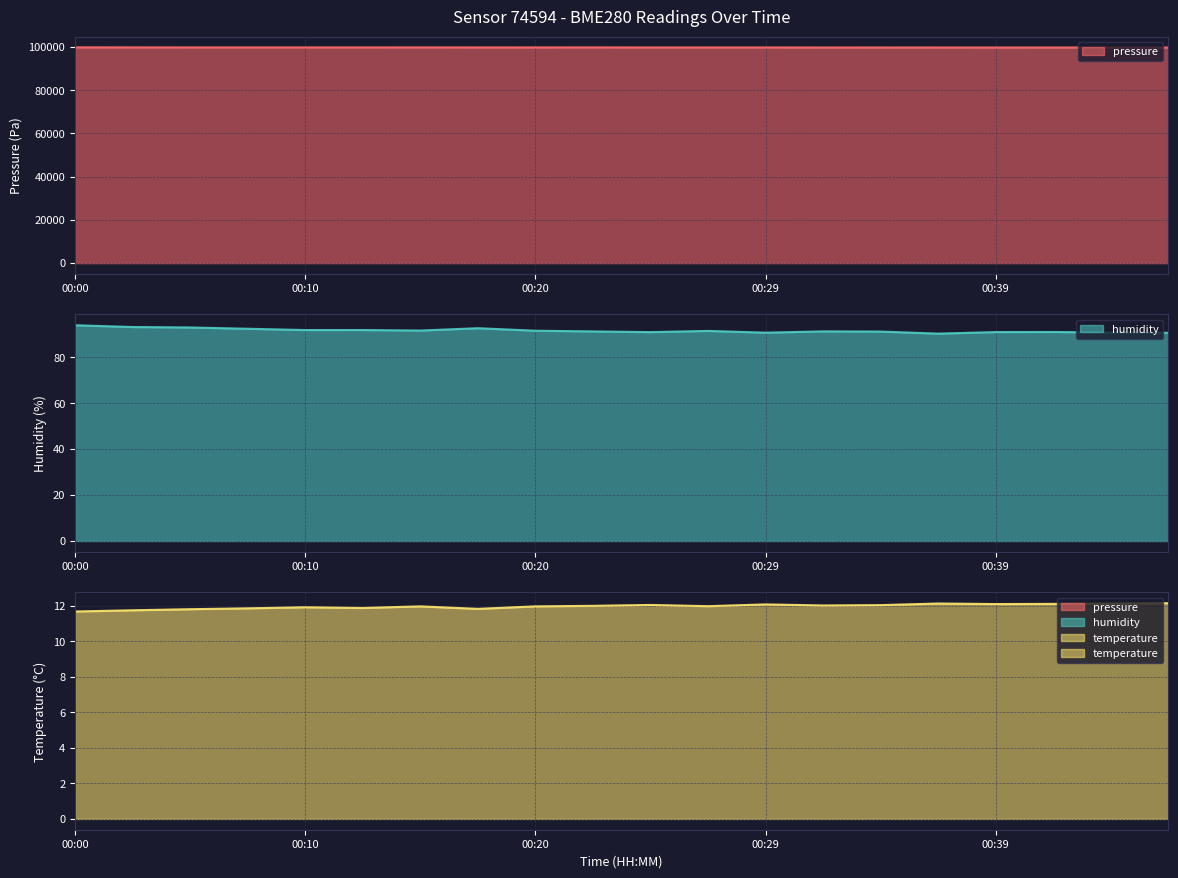

What are all the series names shown in the legend?

pressure, humidity, temperature